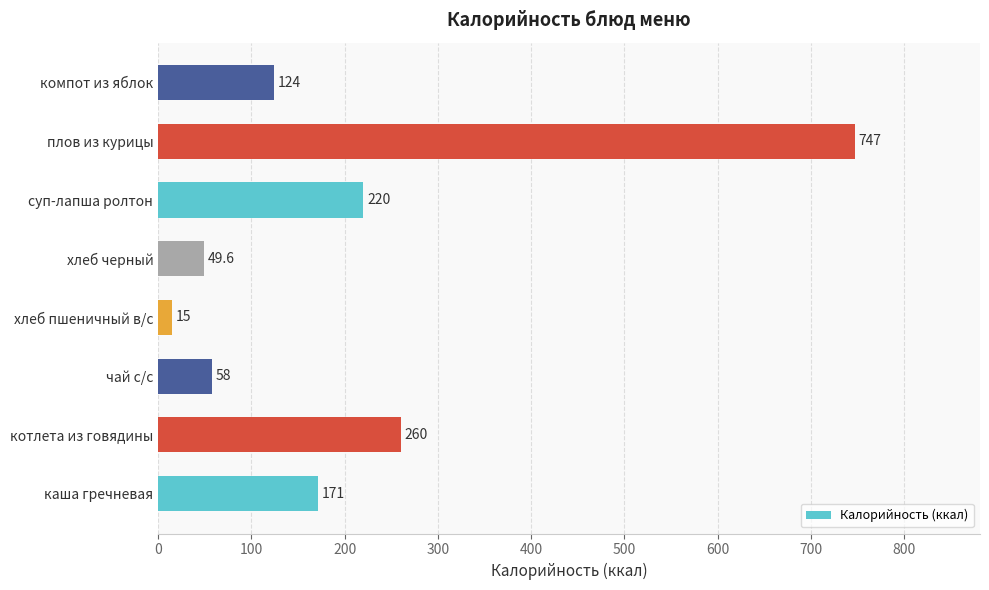

What is the ratio of the value at хлеб пшеничный в/с to the value at чай с/с?

0.3